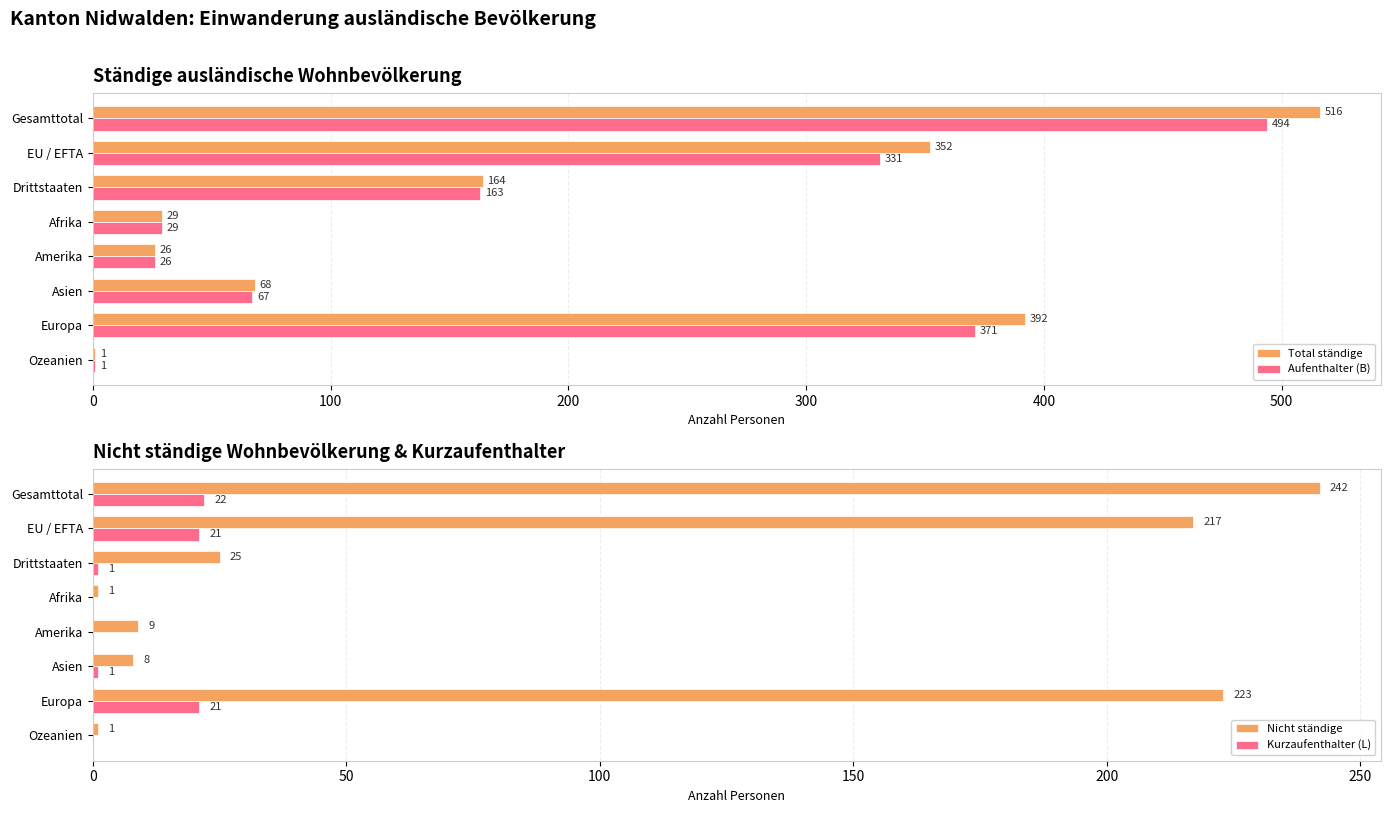

What is the maximum value for Aufenthalter (B)?

494